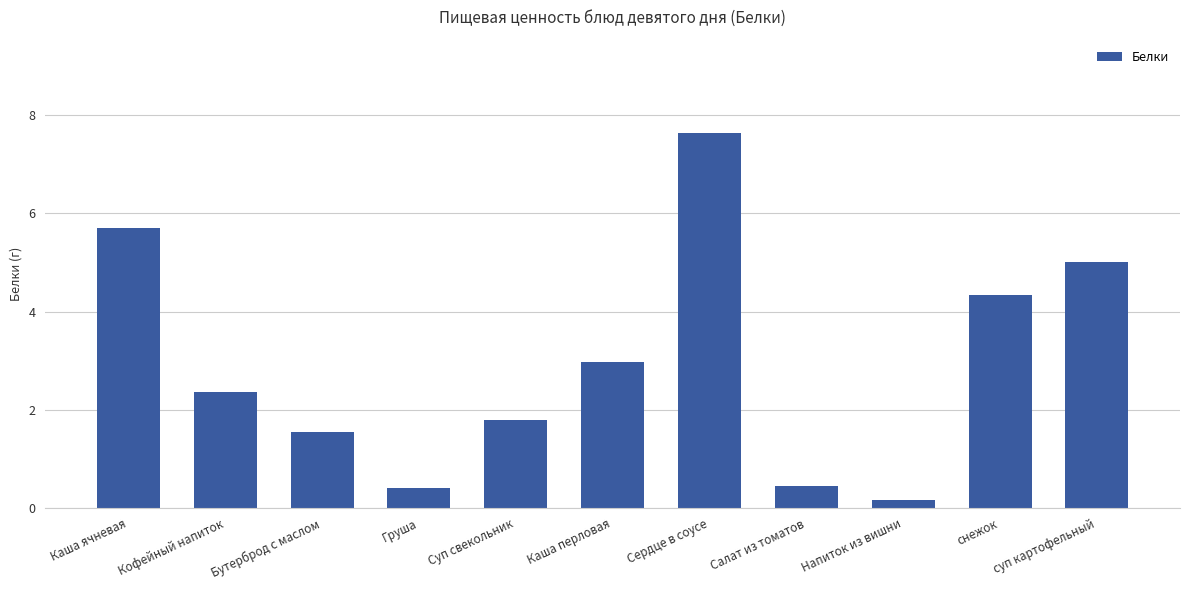

What is the value of the 8th bar from the left?

0.5